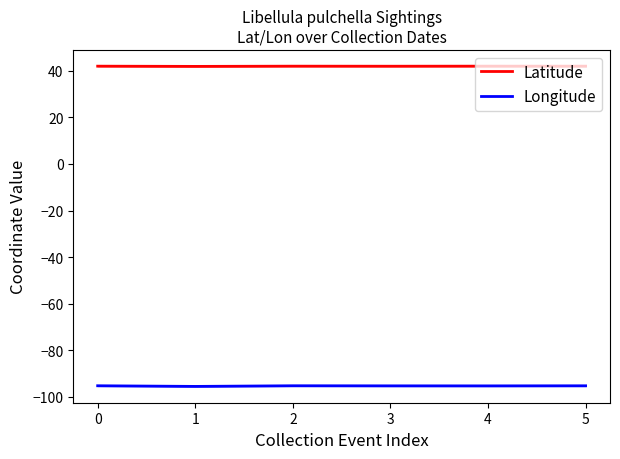

What are all the series names shown in the legend?

Latitude, Longitude